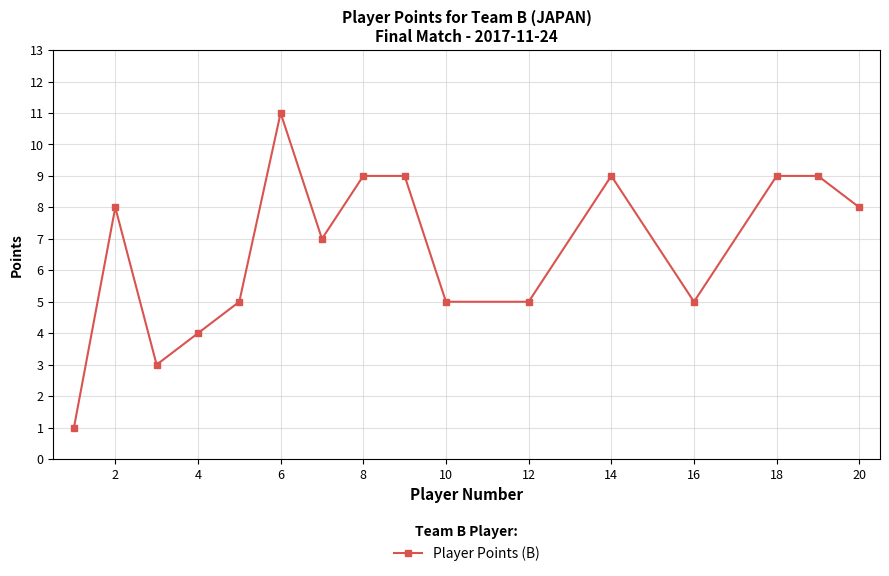

What is the minimum value shown in the chart?

1